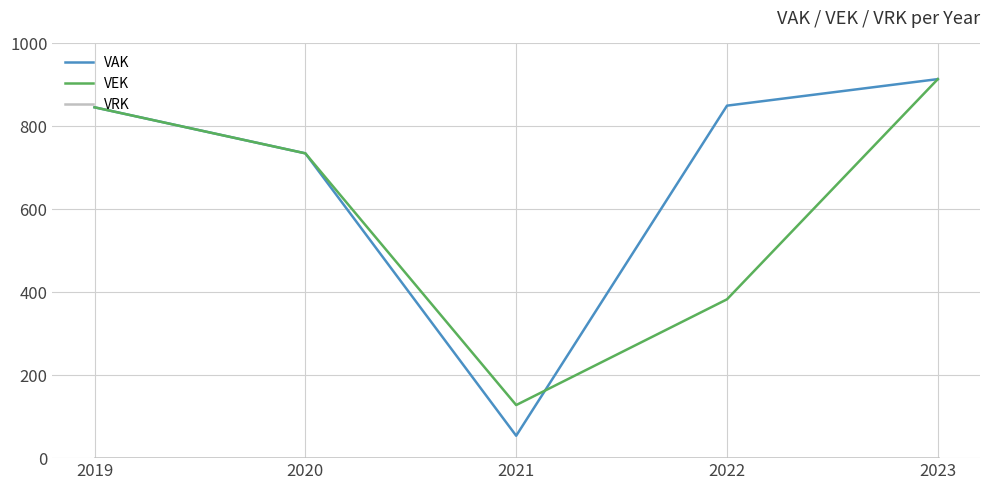

What is the sum of all VAK values?

3399